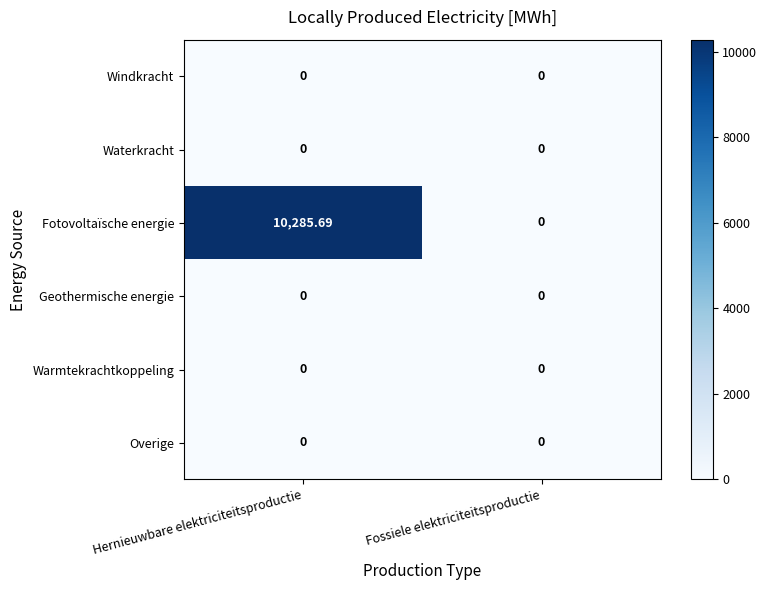

How many distinct data groups are displayed?

6